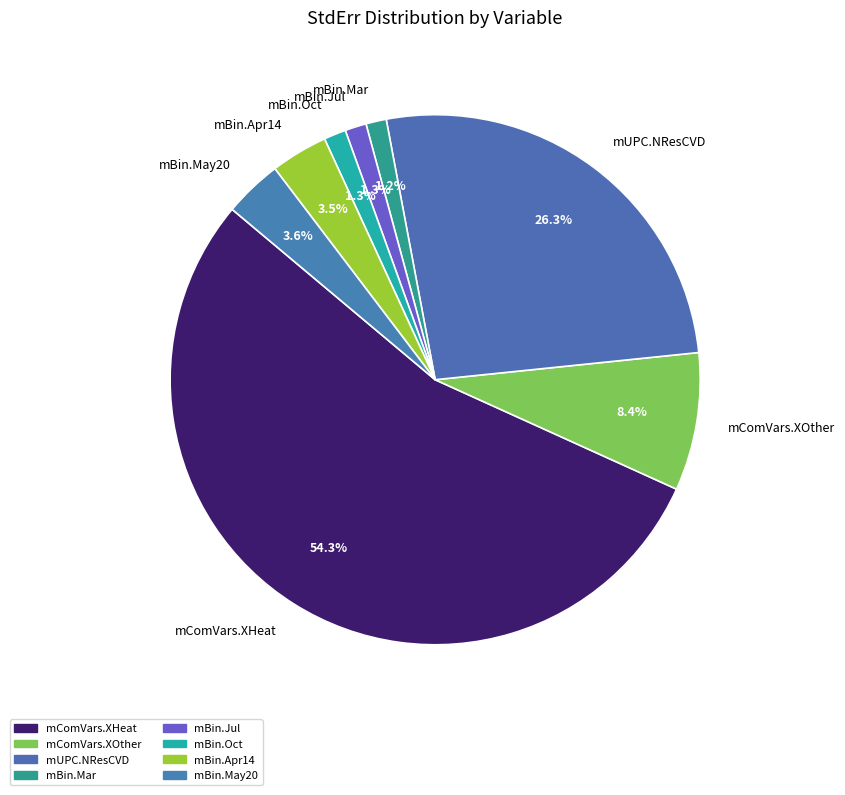

To the nearest percent, what portion does mUPC.NResCVD represent?

26%